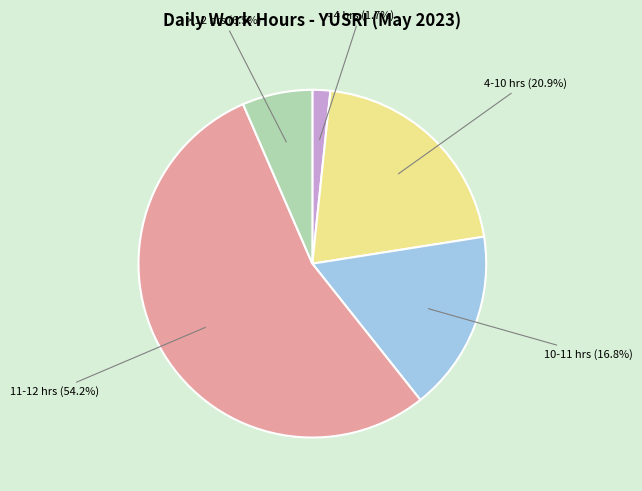

Does any single category account for the majority?

Yes